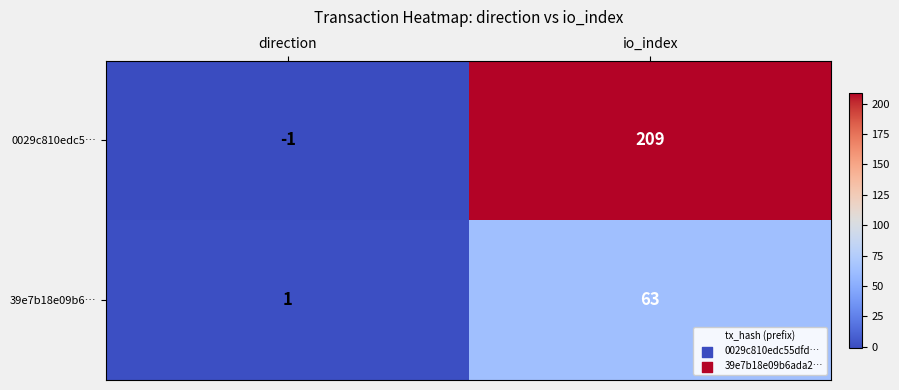

At which category does the chart reach its peak across all series?

io_index